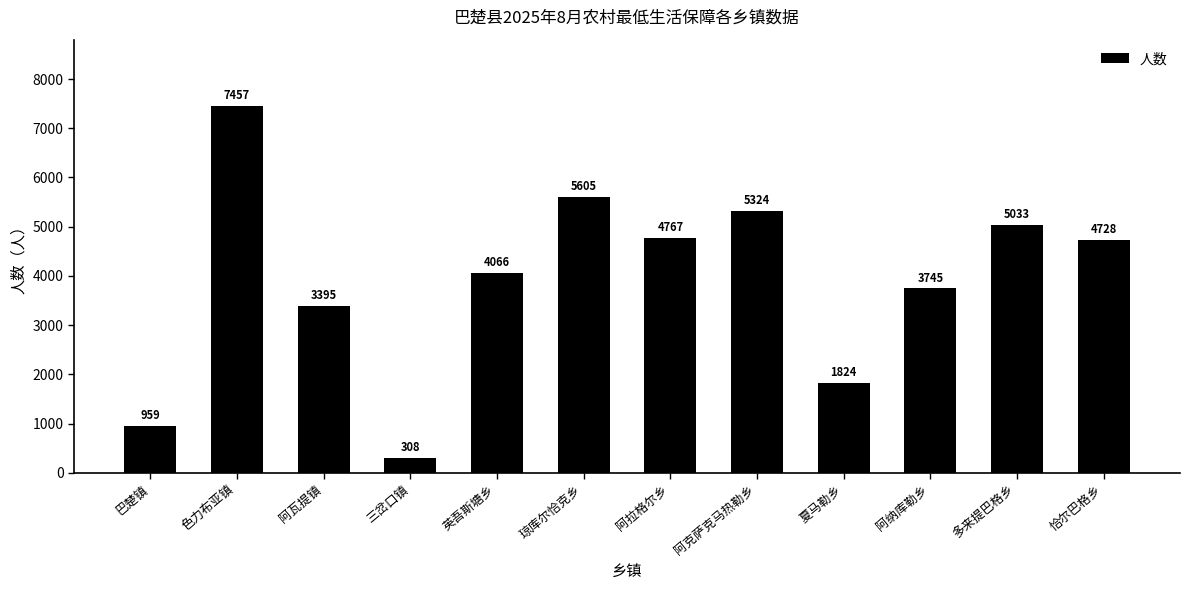

What is the label of the 2nd bar from the right?

多来提巴格乡